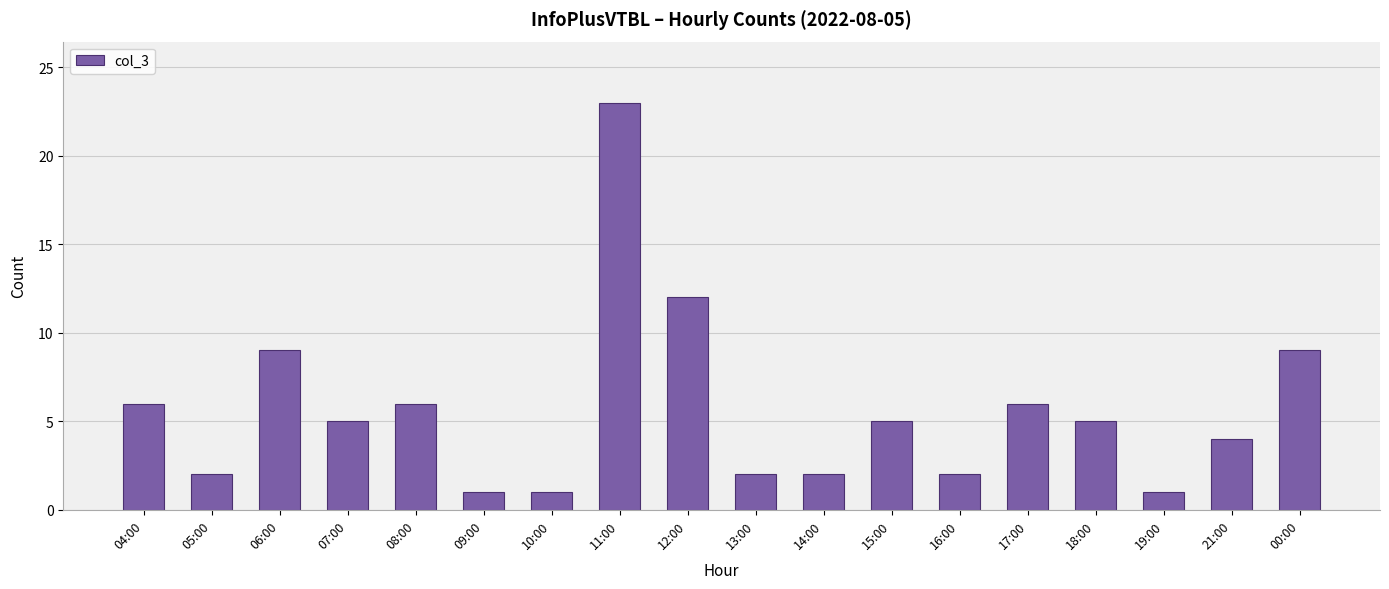

Which label corresponds to the largest value in the chart?

11:00